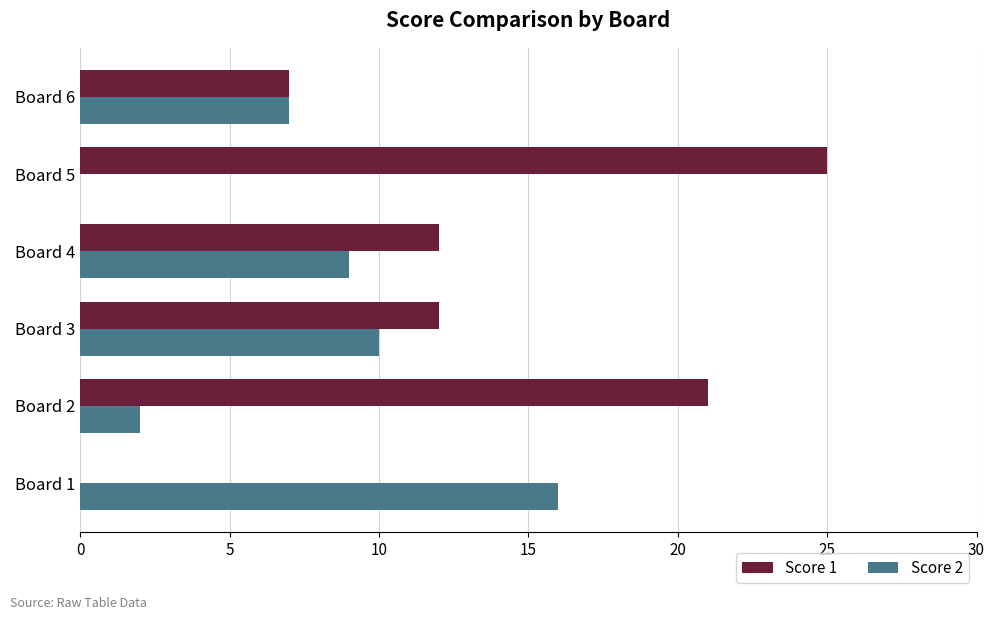

Which category has the highest value across all series?

Board 5